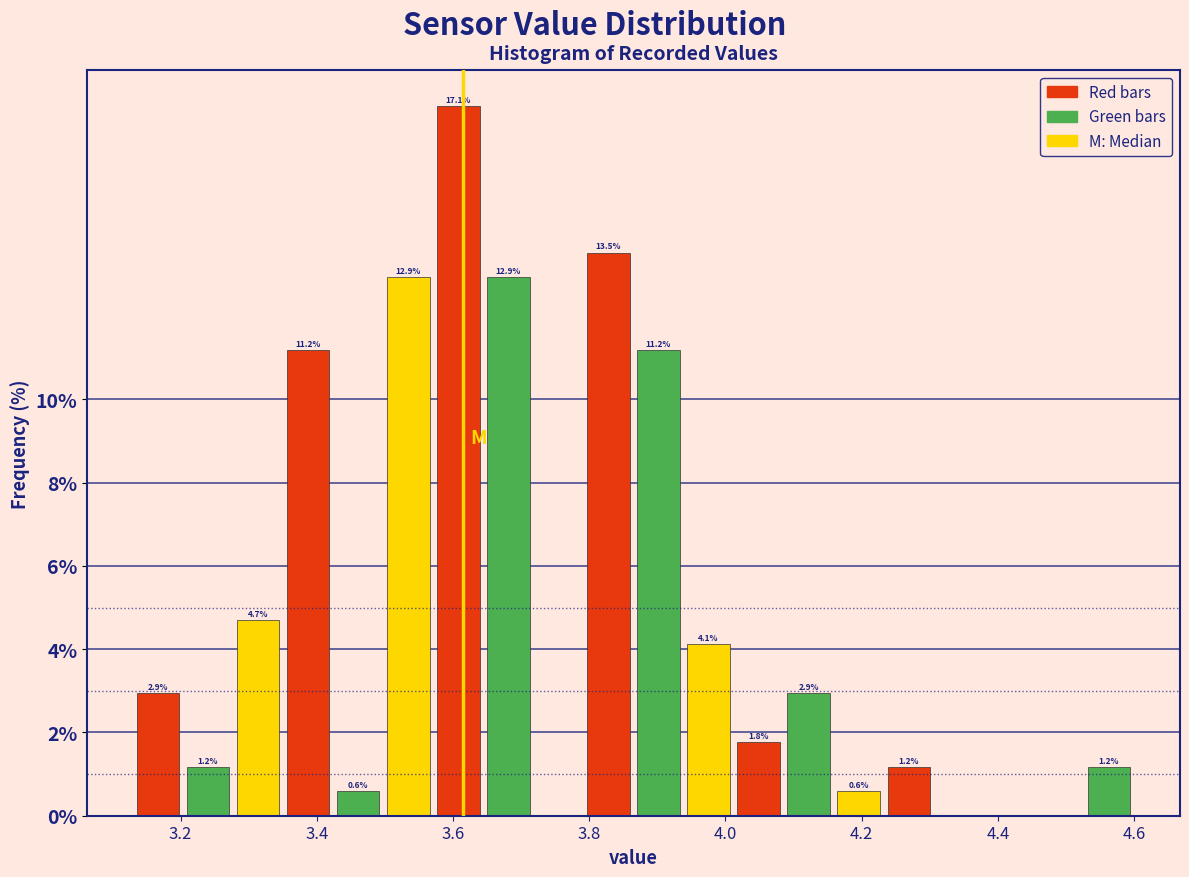

Read against the x-axis, roughly where is the centre of the tallest bar?

3.60